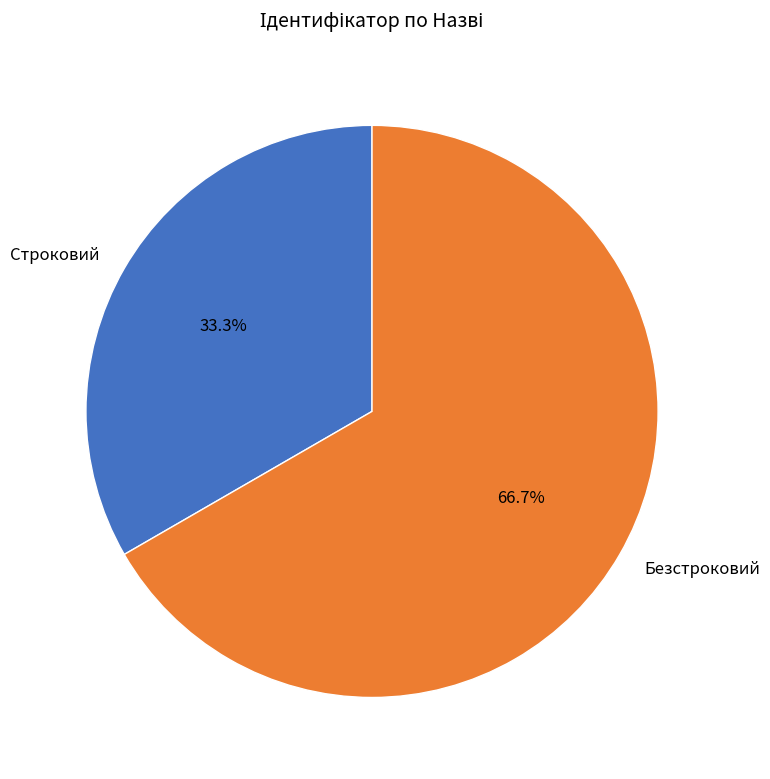

Is Безстроковий the majority of the pie?

Yes